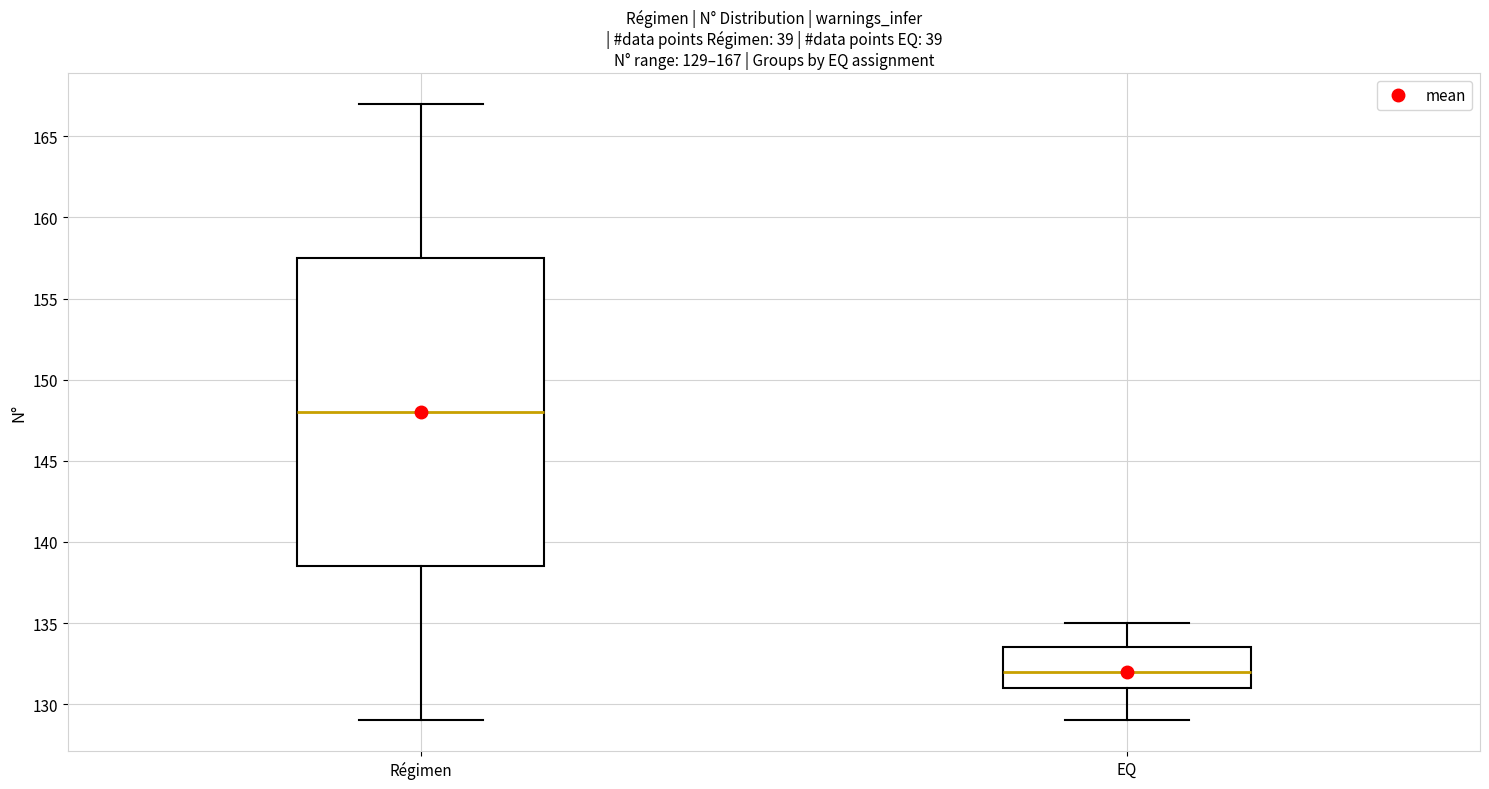

Which box is the tallest, from its lower edge to its upper edge?

Régimen